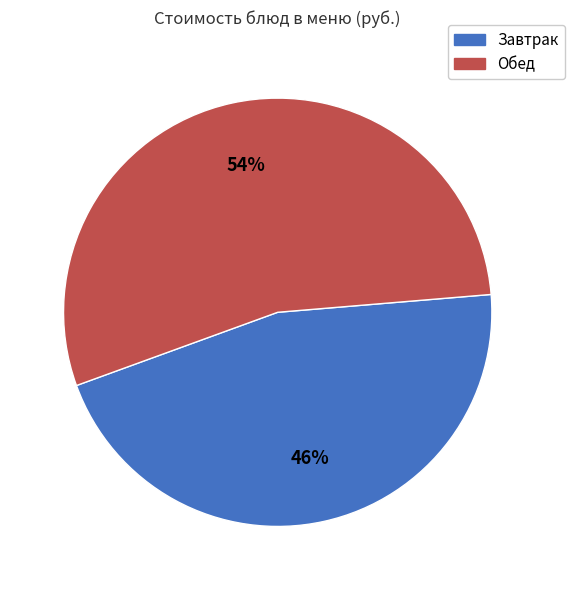

To the nearest percent, what is the average slice percentage?

50%